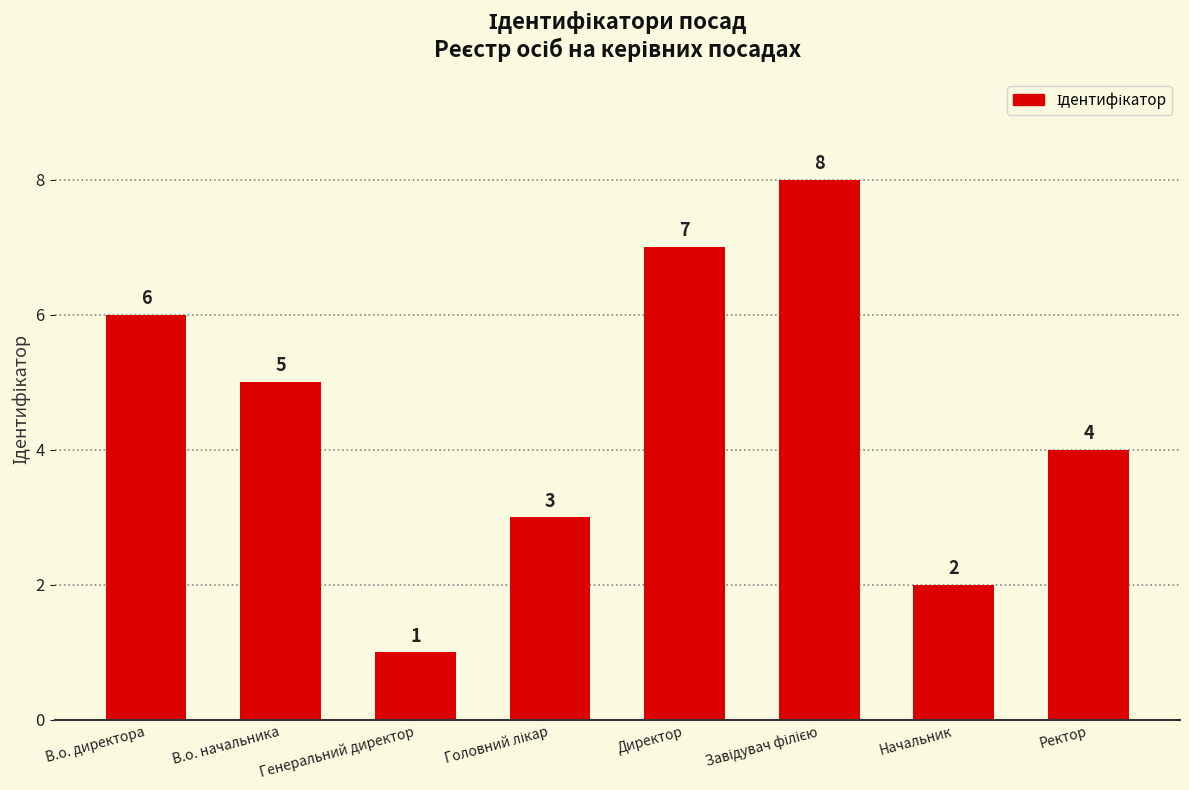

At which category does the chart reach its minimum across all series?

Генеральний директор